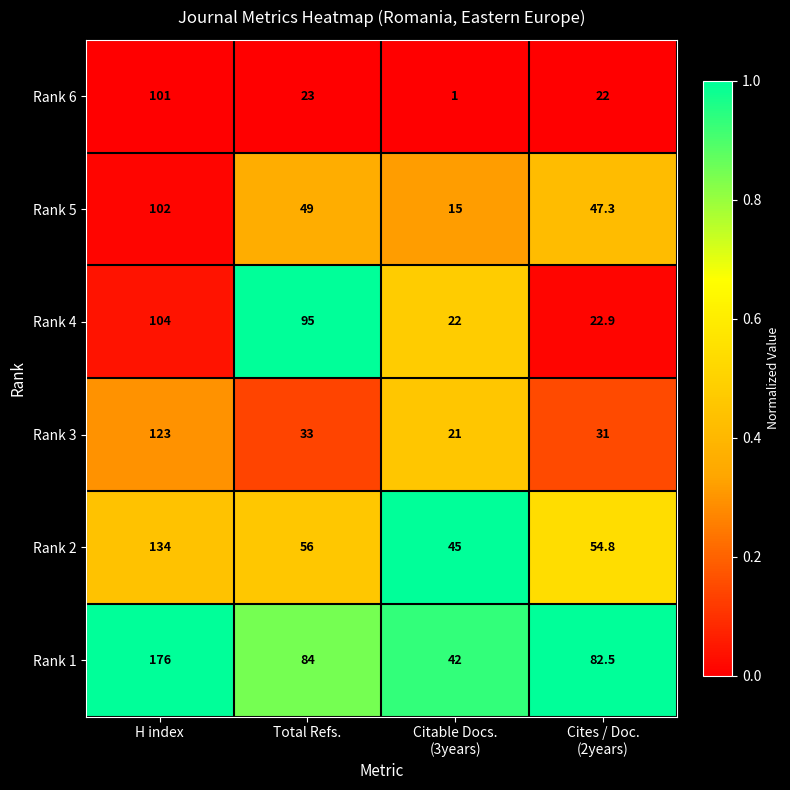

Is it true that Rank 3 equals 123.0 at H index?

True